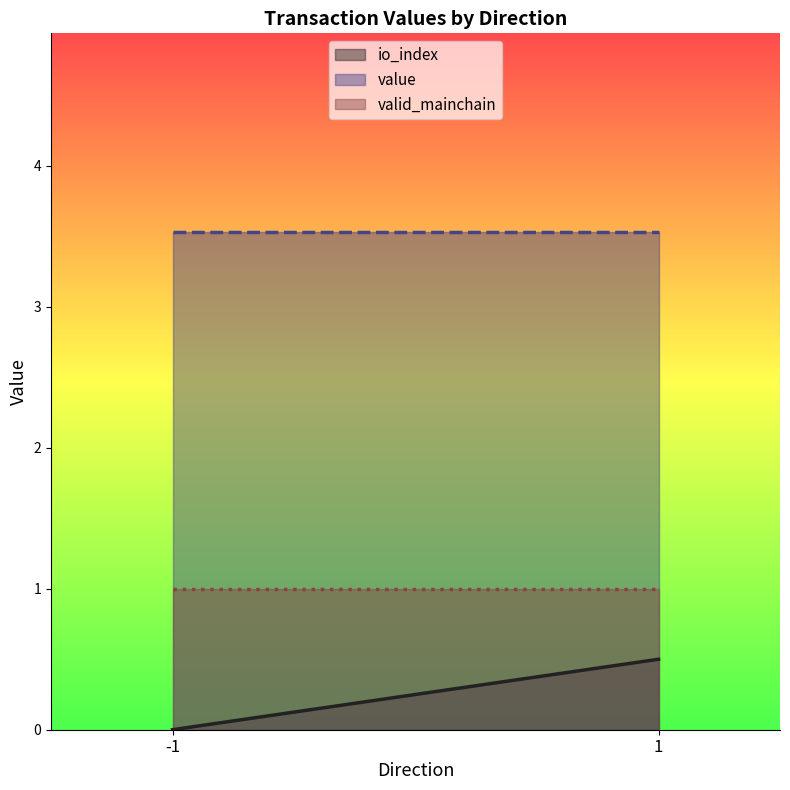

True or false: valid_mainchain has a value of 0.6 at 1.

False